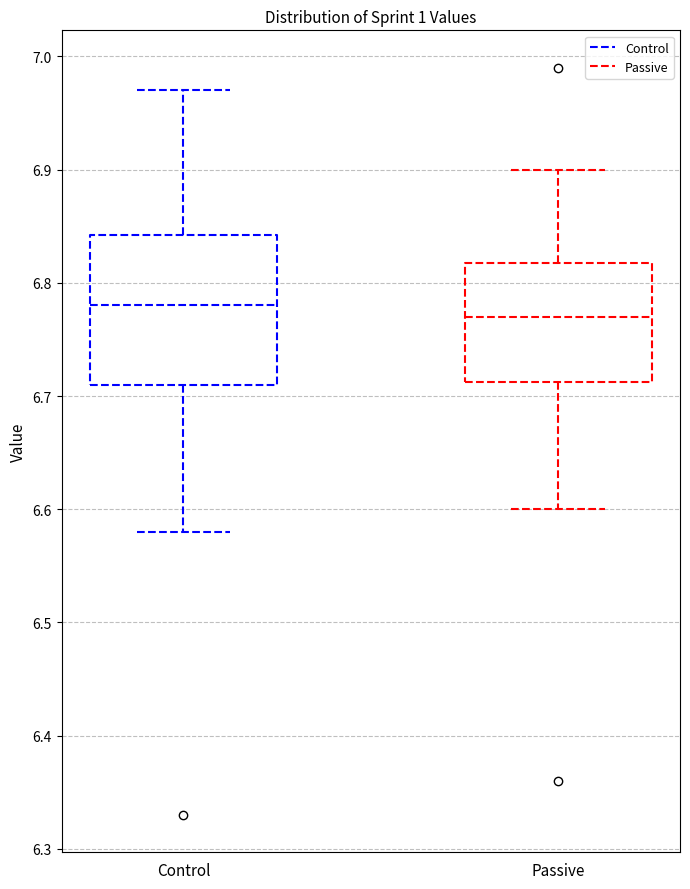

Which box is the tallest, from its lower edge to its upper edge?

Control